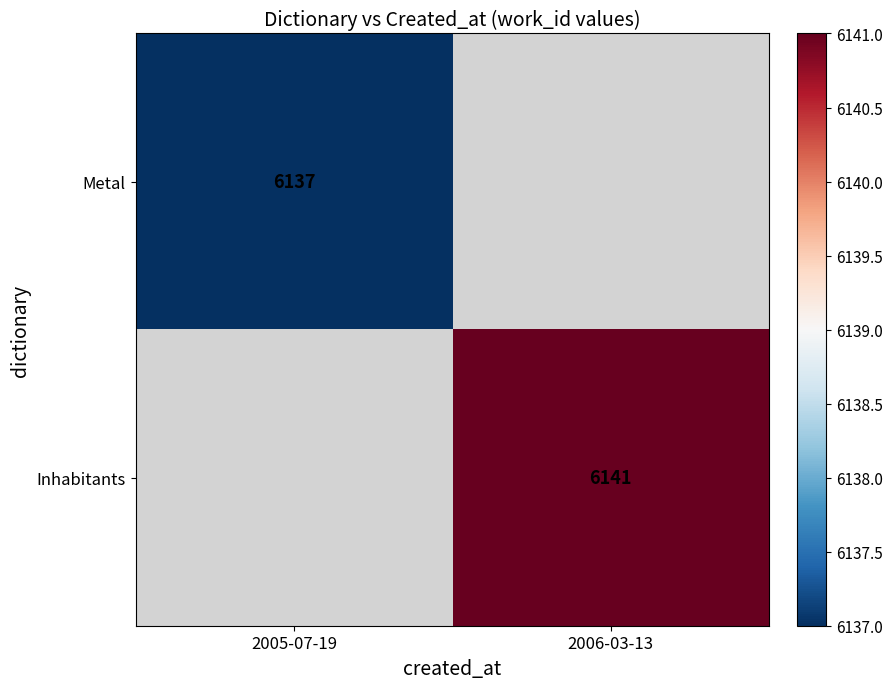

What is the minimum value shown in the chart?

6137.0